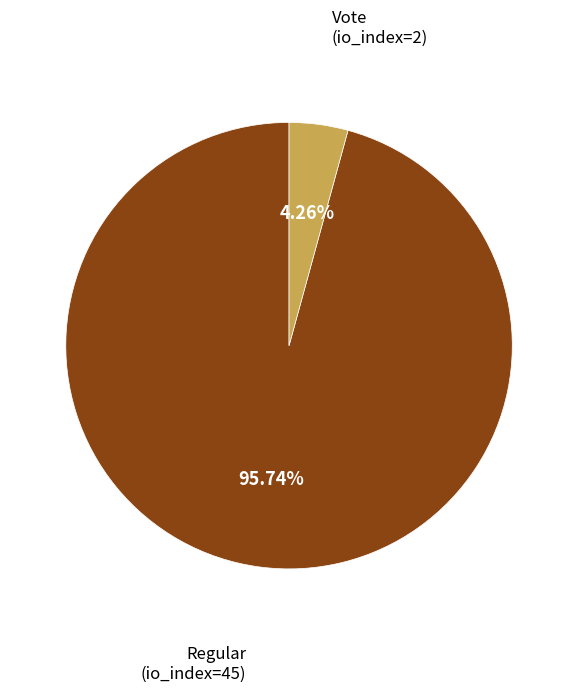

To the nearest percent, what percentage of the pie is Vote (io_index=2)?

4%